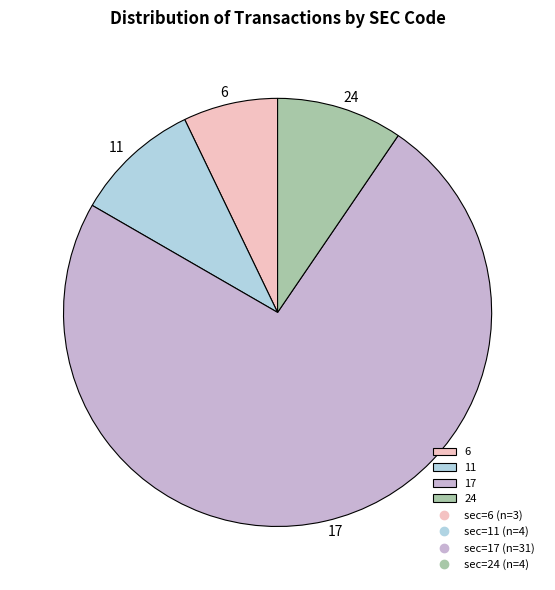

Do 6 and 24 together represent more than half of the pie?

No